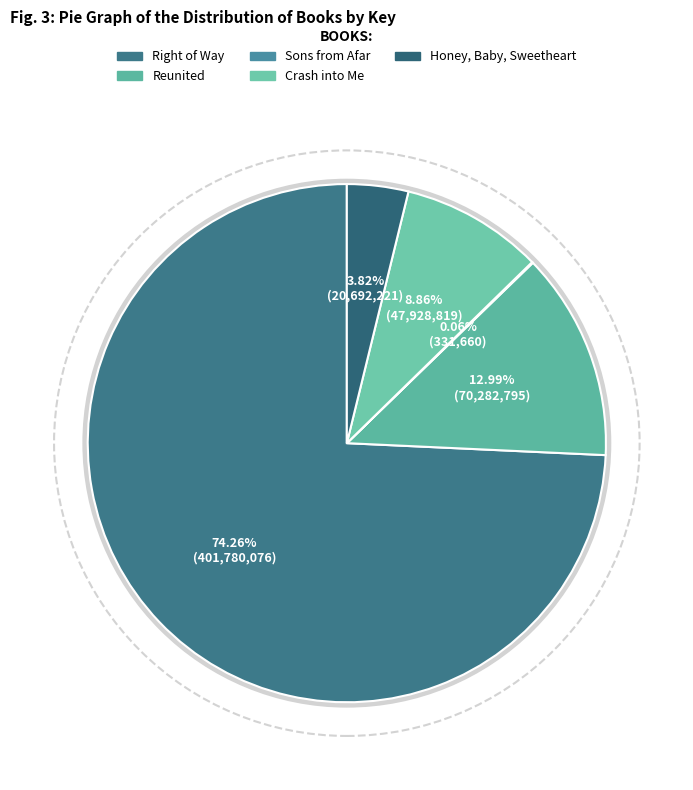

How many slices are in this pie chart?

5